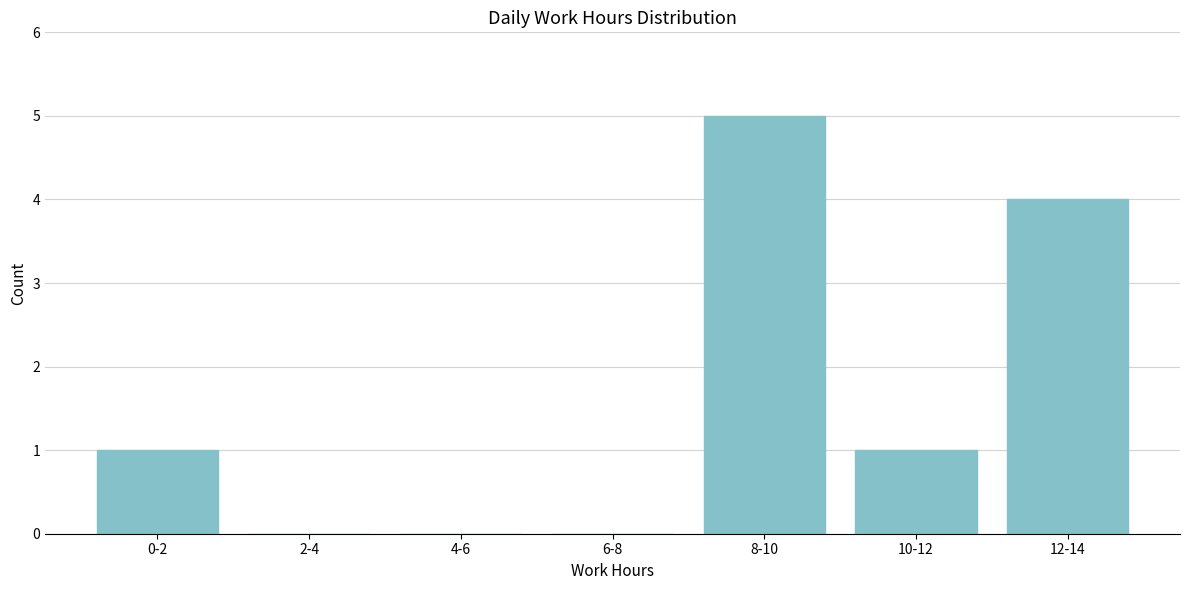

Reading left to right, what are all the values shown in this chart?

0-2=1	2-4=0	4-6=0	6-8=0	8-10=5	10-12=1	12-14=4